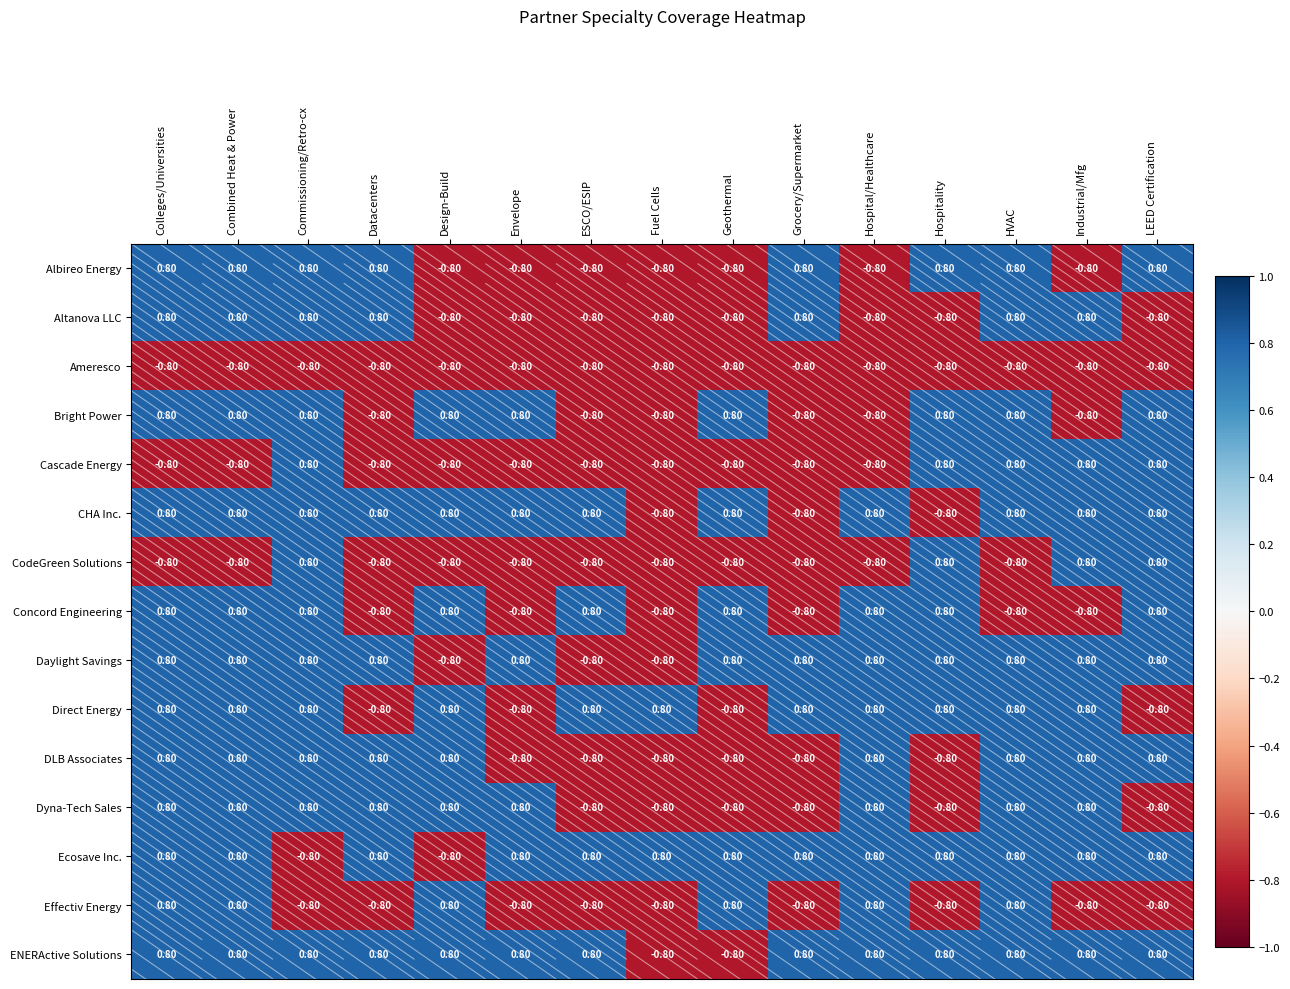

How many categories are shown in the chart?

15